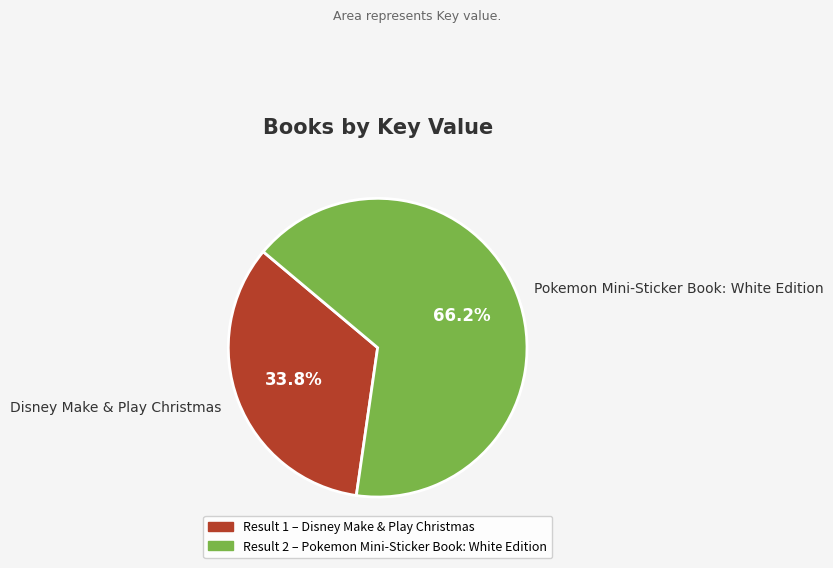

Is the sum of Pokemon Mini-Sticker Book: White Edition and Disney Make & Play Christmas greater than half?

Yes